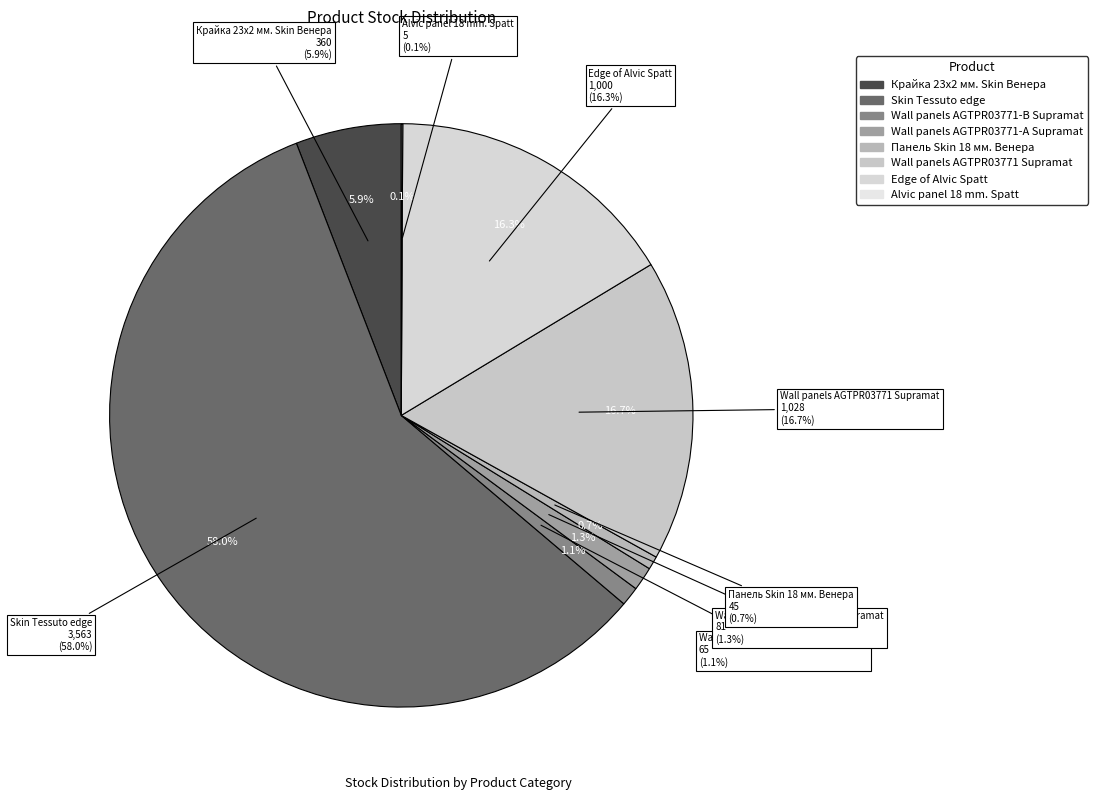

How many slices are in this pie chart?

8